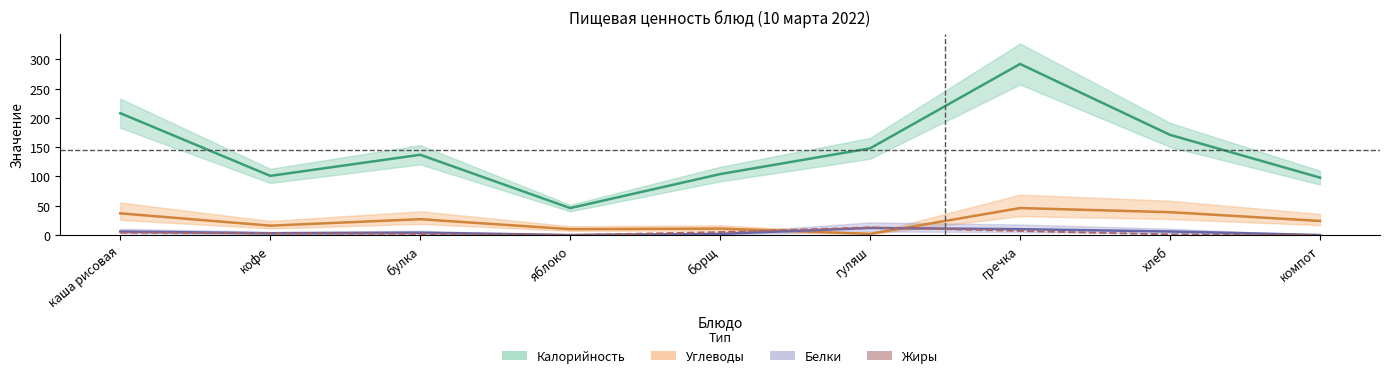

Does the chart display data point markers on the line(s)?

No